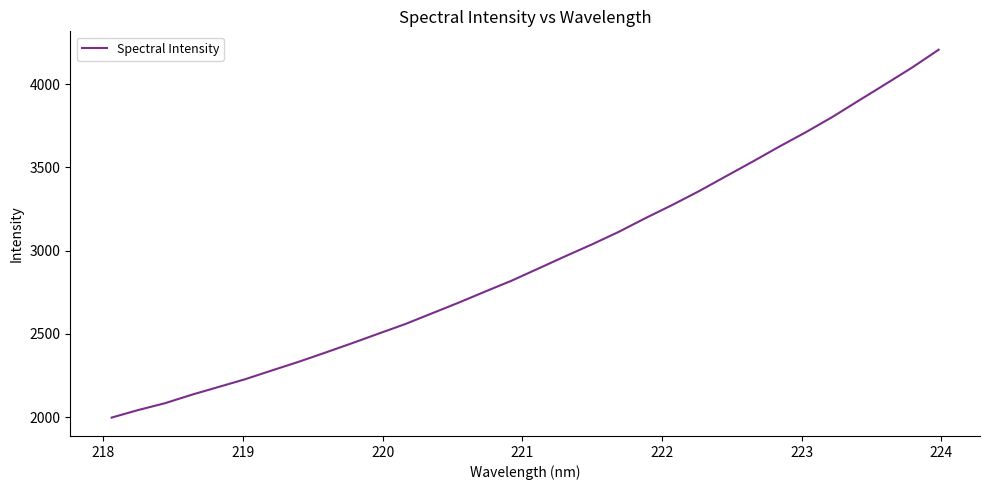

What is the smallest value displayed?

1997.9